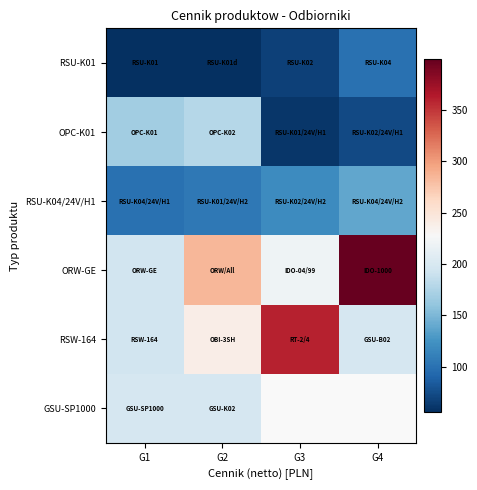

What is the sum of the OPC-K01 values at G2 and G4?

251.0